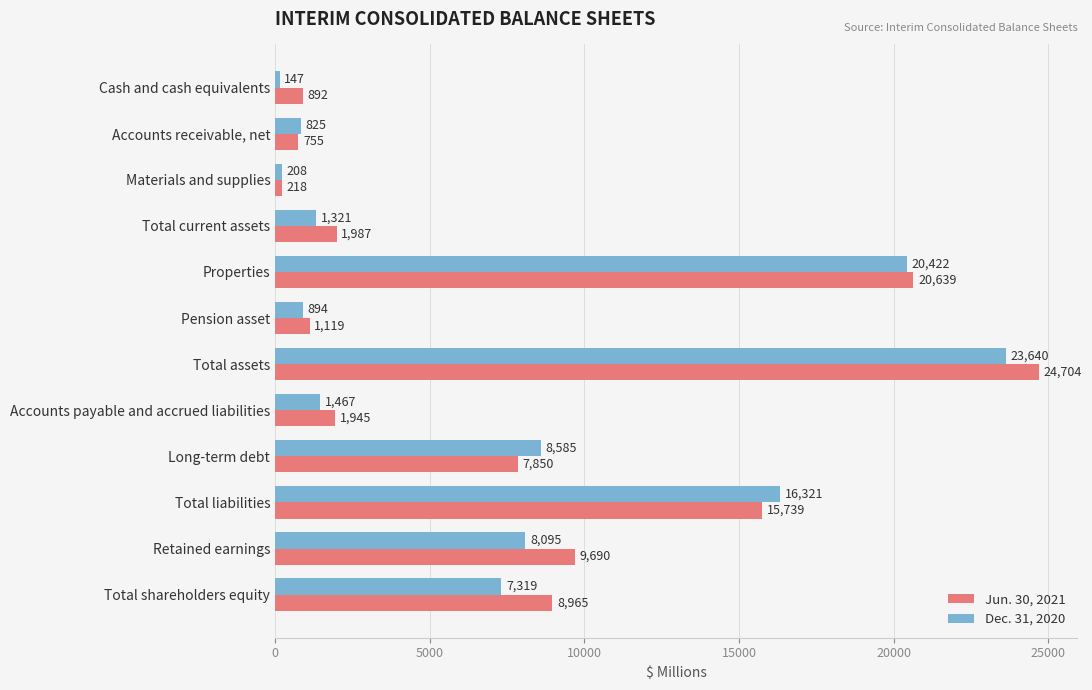

List the series in order of their overall mean, lowest first.

Dec. 31, 2020, Jun. 30, 2021